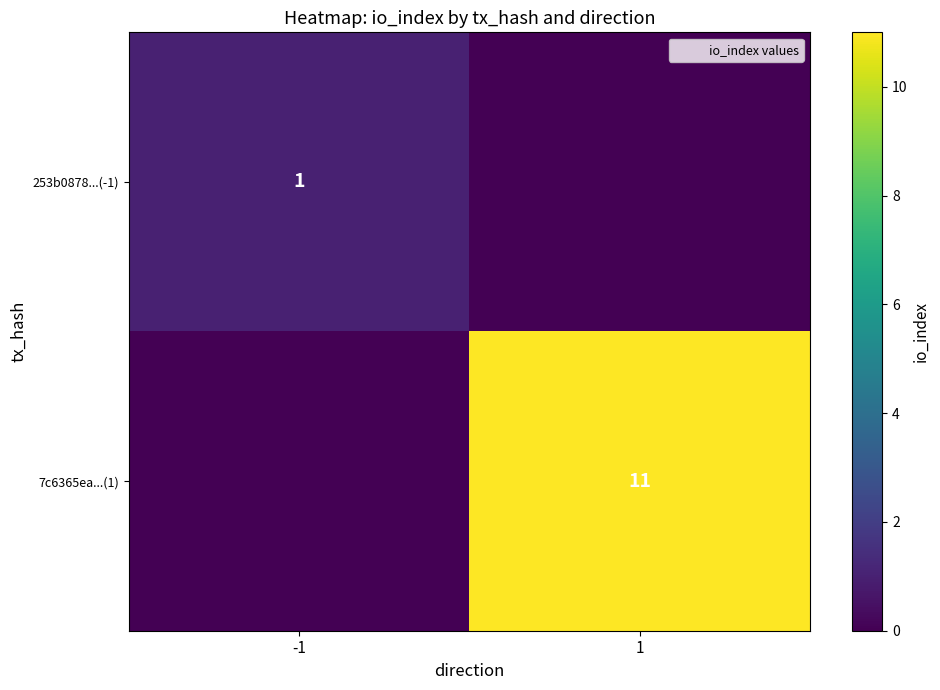

How many data points in 7c6365ea...(1) are less than 11?

1